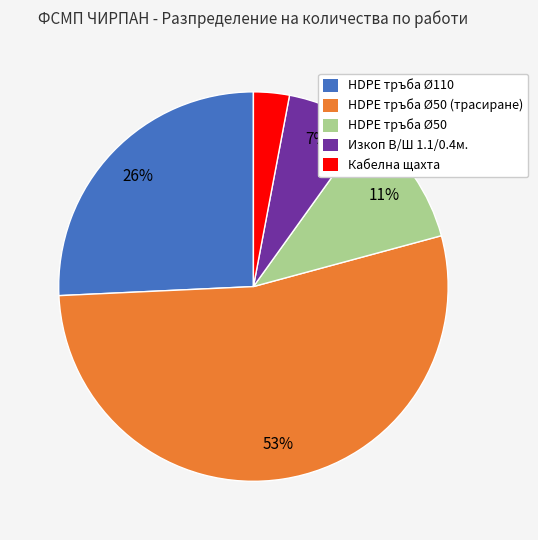

To the nearest percent, what is the difference between the largest and smallest slice percentages?

50%